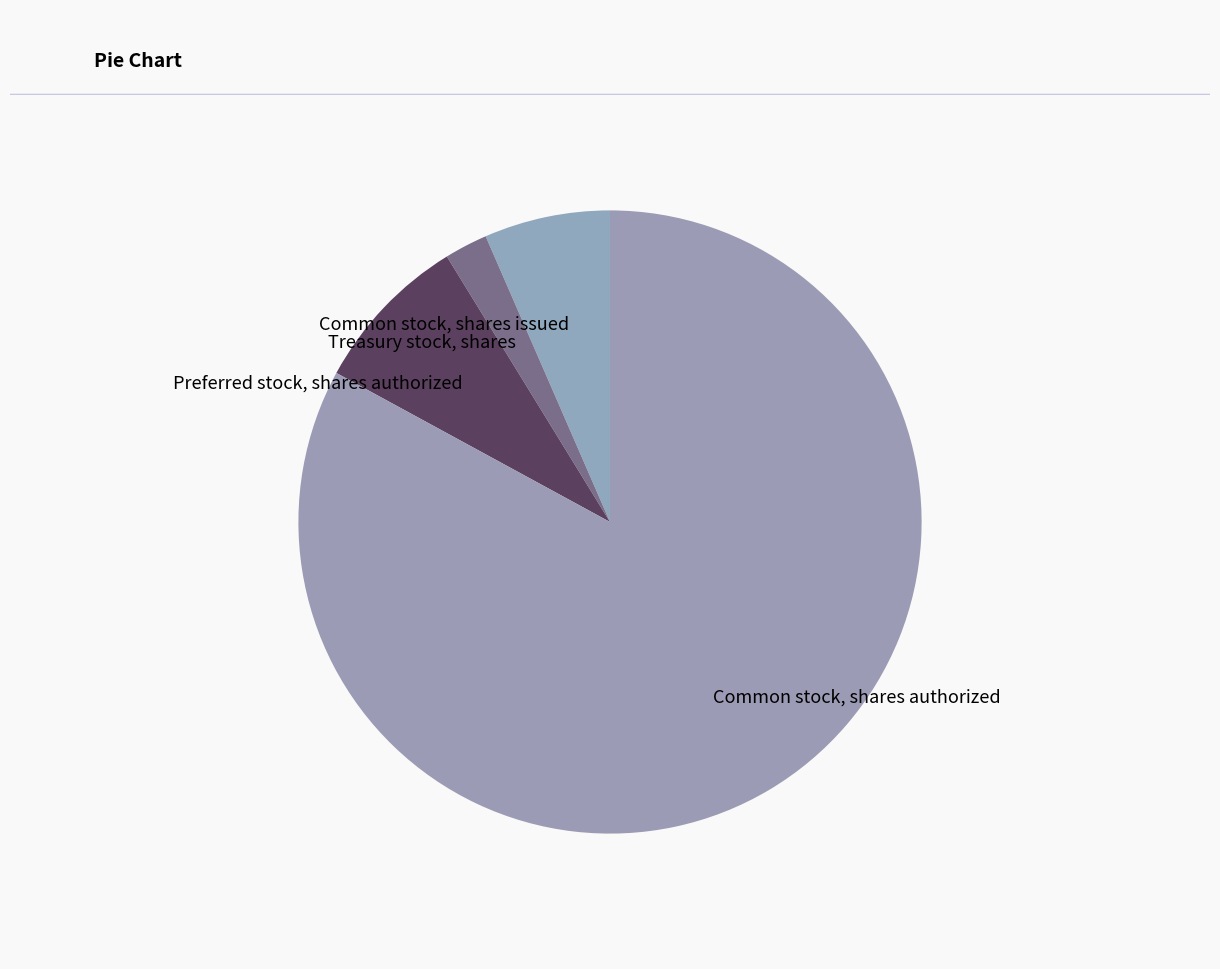

Rank the categories by value from lowest to highest.

Treasury stock, shares, Common stock, shares issued, Preferred stock, shares authorized, Common stock, shares authorized